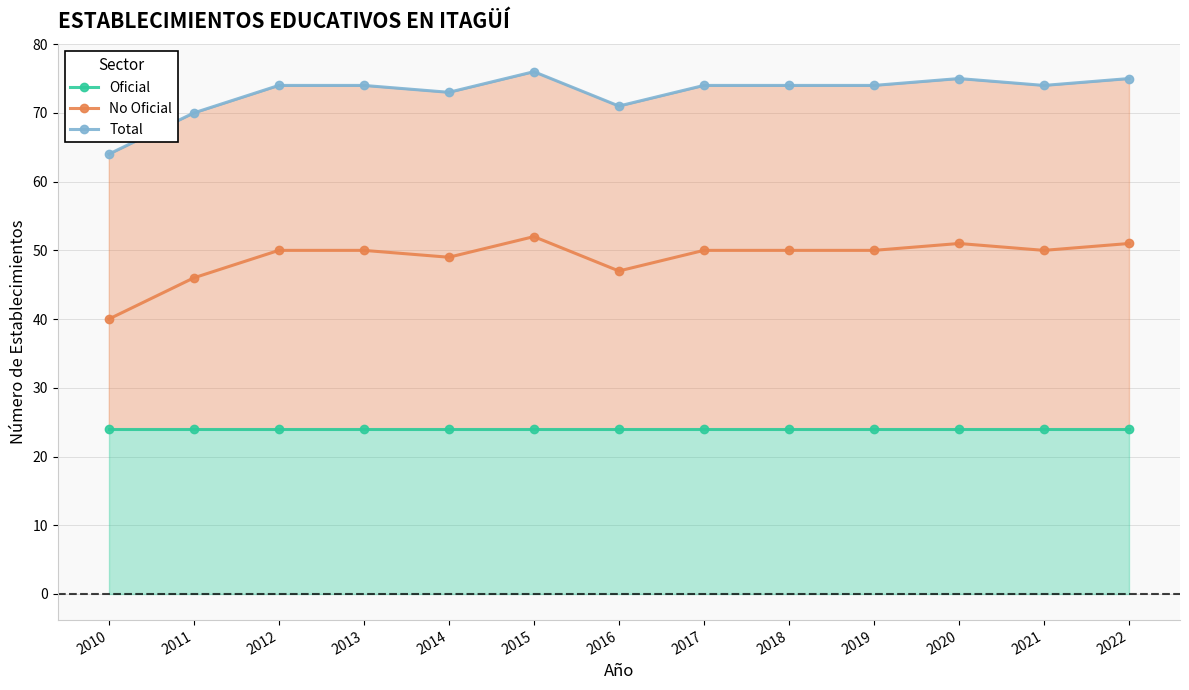

What is the value of the No Oficial point at the 7th from the left?

47